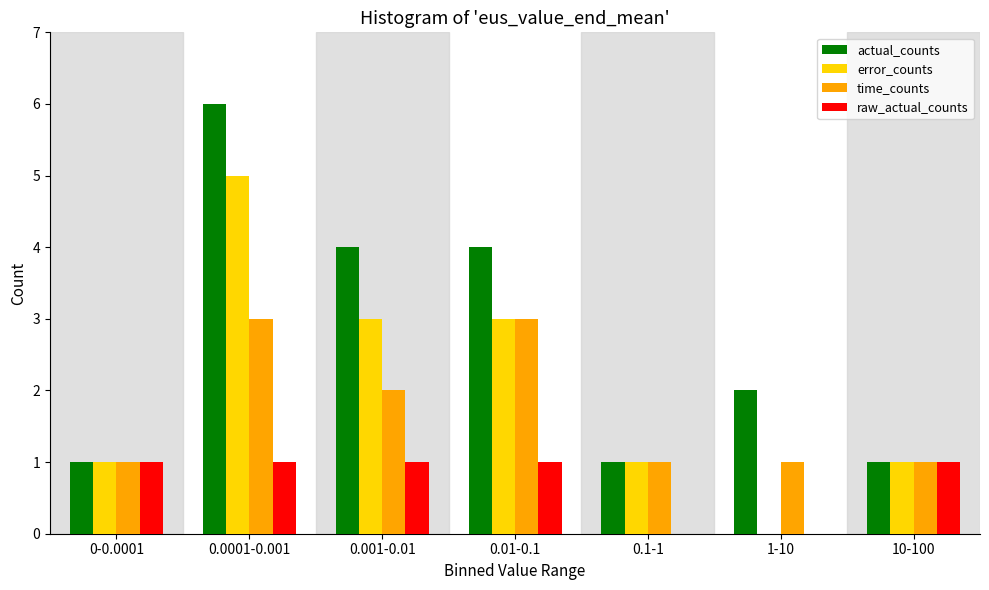

Reading right to left, extract all data points from this chart.

actual_counts: 10-100=1	1-10=2	0.1-1=1	0.01-0.1=4	0.001-0.01=4	0.0001-0.001=6	0-0.0001=1
error_counts: 10-100=1	1-10=0	0.1-1=1	0.01-0.1=3	0.001-0.01=3	0.0001-0.001=5	0-0.0001=1
time_counts: 10-100=1	1-10=1	0.1-1=1	0.01-0.1=3	0.001-0.01=2	0.0001-0.001=3	0-0.0001=1
raw_actual_counts: 10-100=1	1-10=0	0.1-1=0	0.01-0.1=1	0.001-0.01=1	0.0001-0.001=1	0-0.0001=1